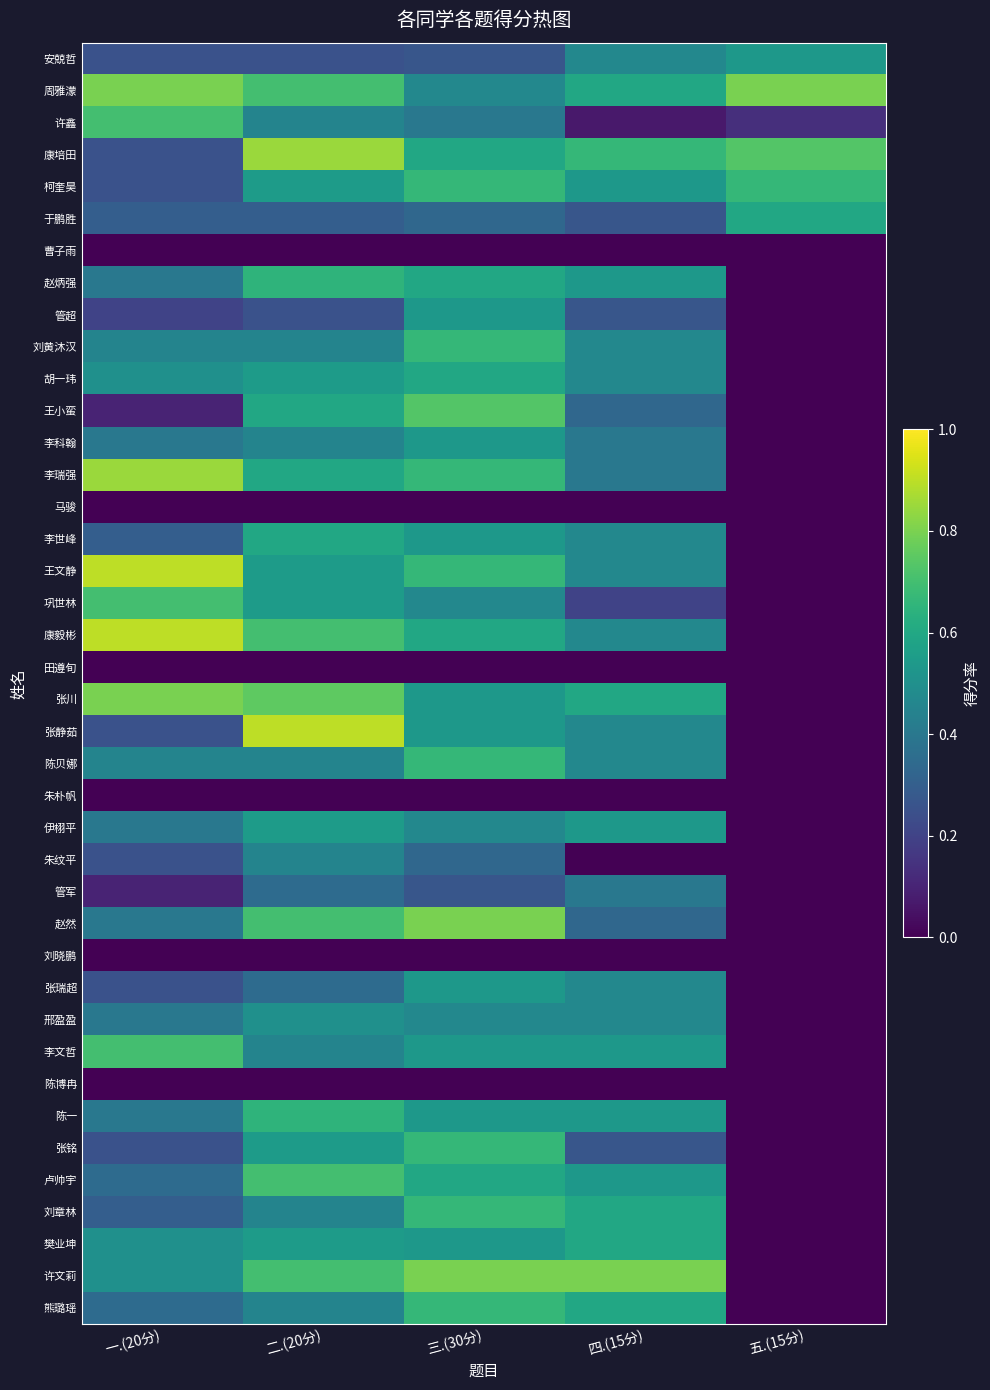

Reading left to right, extract all data points from this chart.

安兢哲: 一.(20分)=0.2	二.(20分)=0.2	三.(30分)=0.3	四.(15分)=0.5	五.(15分)=0.5
周雅濛: 一.(20分)=0.8	二.(20分)=0.7	三.(30分)=0.5	四.(15分)=0.6	五.(15分)=0.8
许鑫: 一.(20分)=0.7	二.(20分)=0.5	三.(30分)=0.4	四.(15分)=0.1	五.(15分)=0.1
康培田: 一.(20分)=0.2	二.(20分)=0.8	三.(30分)=0.6	四.(15分)=0.7	五.(15分)=0.7
柯奎昊: 一.(20分)=0.2	二.(20分)=0.6	三.(30分)=0.7	四.(15分)=0.5	五.(15分)=0.7
于鹏胜: 一.(20分)=0.3	二.(20分)=0.3	三.(30分)=0.3	四.(15分)=0.3	五.(15分)=0.6
曹子雨: 一.(20分)=0.0	二.(20分)=0.0	三.(30分)=0.0	四.(15分)=0.0	五.(15分)=0.0
赵炳强: 一.(20分)=0.4	二.(20分)=0.7	三.(30分)=0.6	四.(15分)=0.5	五.(15分)=0.0
管超: 一.(20分)=0.2	二.(20分)=0.2	三.(30分)=0.5	四.(15分)=0.3	五.(15分)=0.0
刘黄沐汉: 一.(20分)=0.5	二.(20分)=0.5	三.(30分)=0.7	四.(15分)=0.5	五.(15分)=0.0
胡一玮: 一.(20分)=0.5	二.(20分)=0.6	三.(30分)=0.6	四.(15分)=0.5	五.(15分)=0.0
王小蛮: 一.(20分)=0.1	二.(20分)=0.6	三.(30分)=0.7	四.(15分)=0.3	五.(15分)=0.0
李科翰: 一.(20分)=0.4	二.(20分)=0.5	三.(30分)=0.5	四.(15分)=0.4	五.(15分)=0.0
李瑞强: 一.(20分)=0.8	二.(20分)=0.6	三.(30分)=0.7	四.(15分)=0.4	五.(15分)=0.0
马骏: 一.(20分)=0.0	二.(20分)=0.0	三.(30分)=0.0	四.(15分)=0.0	五.(15分)=0.0
李世峰: 一.(20分)=0.3	二.(20分)=0.6	三.(30分)=0.5	四.(15分)=0.5	五.(15分)=0.0
王文静: 一.(20分)=0.9	二.(20分)=0.6	三.(30分)=0.7	四.(15分)=0.5	五.(15分)=0.0
巩世林: 一.(20分)=0.7	二.(20分)=0.6	三.(30分)=0.5	四.(15分)=0.2	五.(15分)=0.0
康毅彬: 一.(20分)=0.9	二.(20分)=0.7	三.(30分)=0.6	四.(15分)=0.5	五.(15分)=0.0
田遵旬: 一.(20分)=0.0	二.(20分)=0.0	三.(30分)=0.0	四.(15分)=0.0	五.(15分)=0.0
张川: 一.(20分)=0.8	二.(20分)=0.8	三.(30分)=0.5	四.(15分)=0.6	五.(15分)=0.0
张静茹: 一.(20分)=0.2	二.(20分)=0.9	三.(30分)=0.5	四.(15分)=0.5	五.(15分)=0.0
陈贝娜: 一.(20分)=0.5	二.(20分)=0.5	三.(30分)=0.7	四.(15分)=0.5	五.(15分)=0.0
朱朴帆: 一.(20分)=0.0	二.(20分)=0.0	三.(30分)=0.0	四.(15分)=0.0	五.(15分)=0.0
伊栩平: 一.(20分)=0.4	二.(20分)=0.6	三.(30分)=0.5	四.(15分)=0.5	五.(15分)=0.0
朱纹平: 一.(20分)=0.2	二.(20分)=0.5	三.(30分)=0.3	四.(15分)=0.0	五.(15分)=0.0
管军: 一.(20分)=0.1	二.(20分)=0.3	三.(30分)=0.3	四.(15分)=0.4	五.(15分)=0.0
赵然: 一.(20分)=0.4	二.(20分)=0.7	三.(30分)=0.8	四.(15分)=0.3	五.(15分)=0.0
刘晓鹏: 一.(20分)=0.0	二.(20分)=0.0	三.(30分)=0.0	四.(15分)=0.0	五.(15分)=0.0
张瑞超: 一.(20分)=0.2	二.(20分)=0.3	三.(30分)=0.5	四.(15分)=0.5	五.(15分)=0.0
邢盈盈: 一.(20分)=0.4	二.(20分)=0.5	三.(30分)=0.5	四.(15分)=0.5	五.(15分)=0.0
李文哲: 一.(20分)=0.7	二.(20分)=0.5	三.(30分)=0.5	四.(15分)=0.5	五.(15分)=0.0
陈博冉: 一.(20分)=0.0	二.(20分)=0.0	三.(30分)=0.0	四.(15分)=0.0	五.(15分)=0.0
陈一: 一.(20分)=0.4	二.(20分)=0.7	三.(30分)=0.5	四.(15分)=0.5	五.(15分)=0.0
张铭: 一.(20分)=0.2	二.(20分)=0.6	三.(30分)=0.7	四.(15分)=0.3	五.(15分)=0.0
卢帅宇: 一.(20分)=0.3	二.(20分)=0.7	三.(30分)=0.6	四.(15分)=0.5	五.(15分)=0.0
刘章林: 一.(20分)=0.3	二.(20分)=0.5	三.(30分)=0.7	四.(15分)=0.6	五.(15分)=0.0
樊业坤: 一.(20分)=0.5	二.(20分)=0.6	三.(30分)=0.5	四.(15分)=0.6	五.(15分)=0.0
许文莉: 一.(20分)=0.5	二.(20分)=0.7	三.(30分)=0.8	四.(15分)=0.8	五.(15分)=0.0
熊璐瑶: 一.(20分)=0.3	二.(20分)=0.5	三.(30分)=0.7	四.(15分)=0.6	五.(15分)=0.0